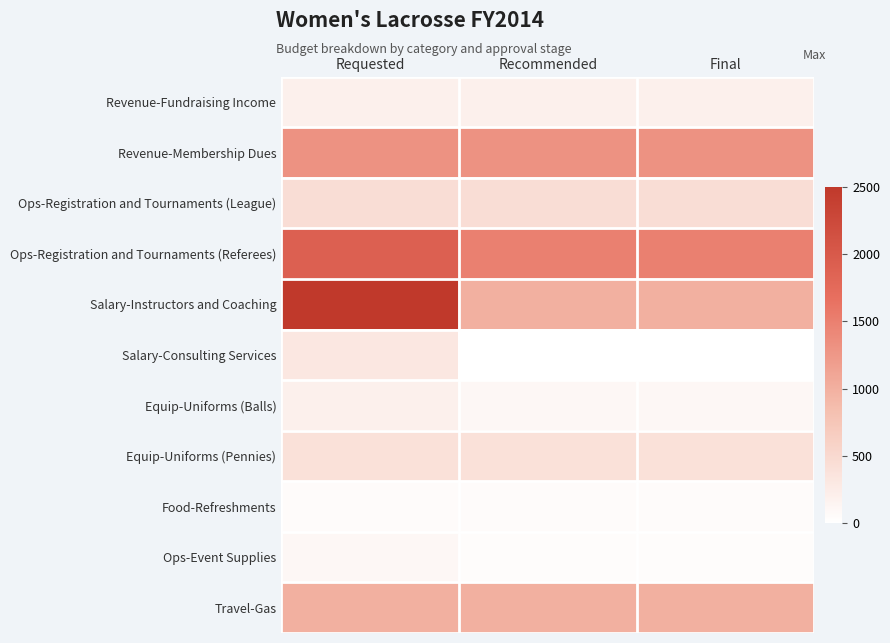

Reading left to right, what are all the values shown in this chart?

Revenue-Fundraising Income: Requested=200	Recommended=200	Final=200
Revenue-Membership Dues: Requested=1300	Recommended=1300	Final=1300
Ops-Registration and Tournaments (League): Requested=440	Recommended=440	Final=440
Ops-Registration and Tournaments (Referees): Requested=1900	Recommended=1500	Final=1500
Salary-Instructors and Coaching: Requested=2500	Recommended=1000	Final=1000
Salary-Consulting Services: Requested=320	Recommended=0	Final=0
Equip-Uniforms (Balls): Requested=200	Recommended=100	Final=100
Equip-Uniforms (Pennies): Requested=400	Recommended=400	Final=400
Food-Refreshments: Requested=50	Recommended=50	Final=50
Ops-Event Supplies: Requested=100	Recommended=40	Final=40
Travel-Gas: Requested=1000	Recommended=1000	Final=1000